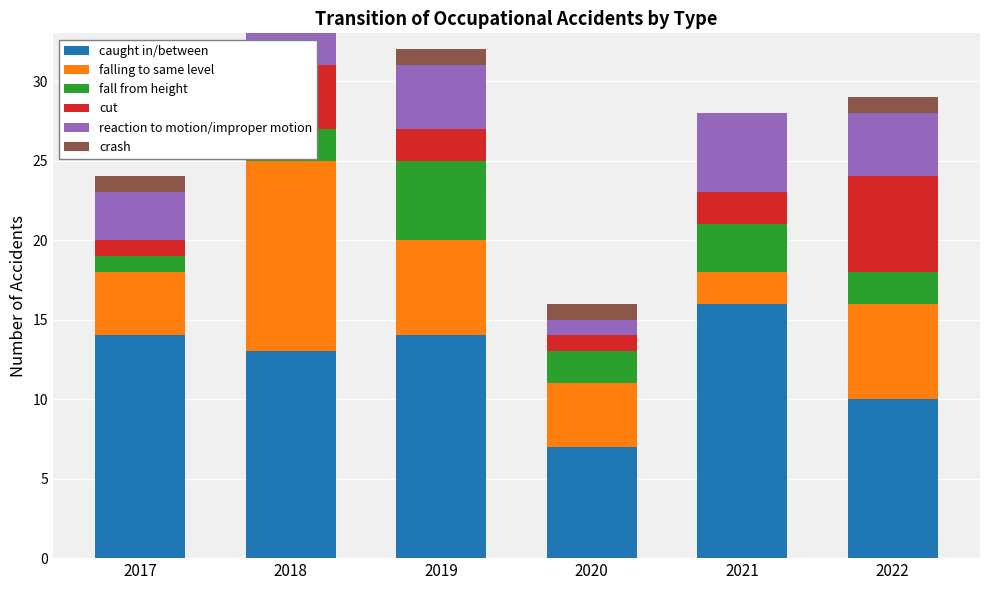

The caught in/between series shows 16 at 2021. True or false?

True